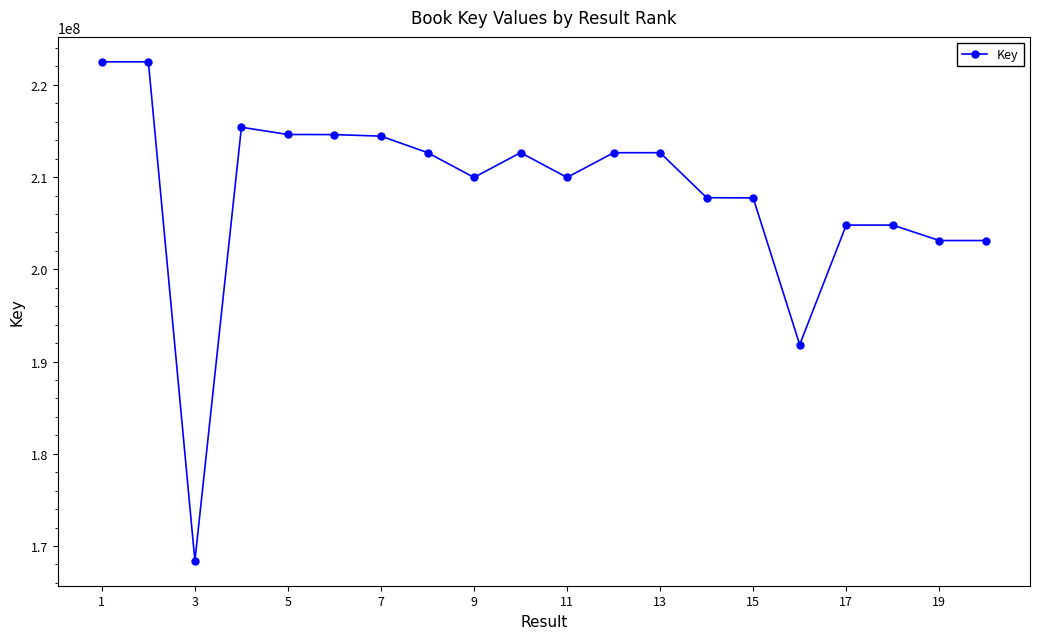

What is the minimum value shown in the chart?

168402821